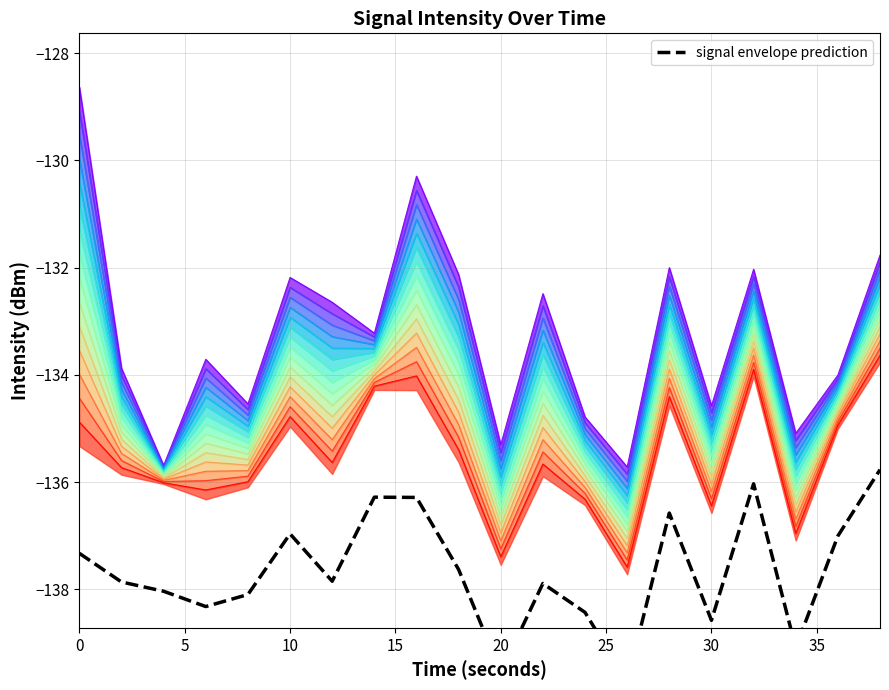

Does the chart display data point markers on the line(s)?

No